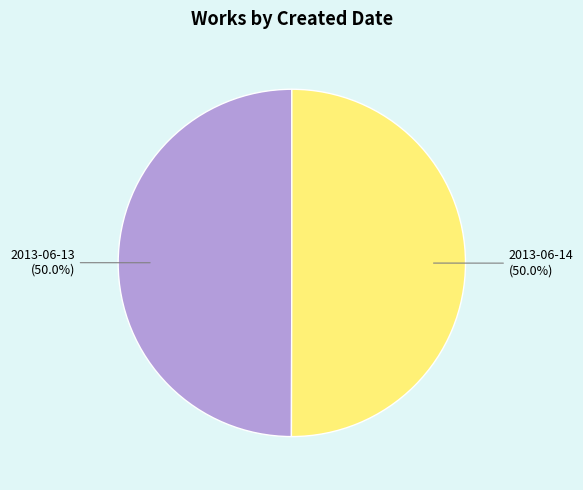

What is the total percentage of 2013-06-13 (50.0%) and 2013-06-14 (50.0%)?

100.0%